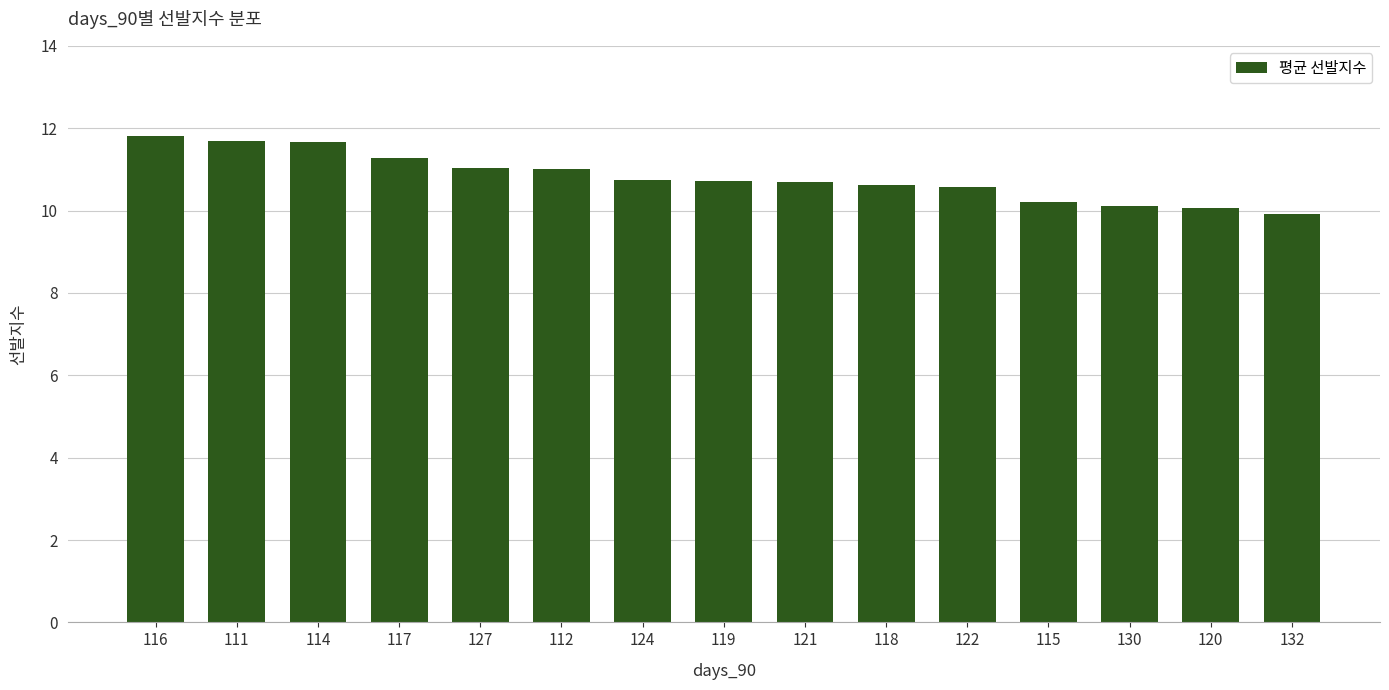

What is the difference between the maximum and minimum values?

1.9